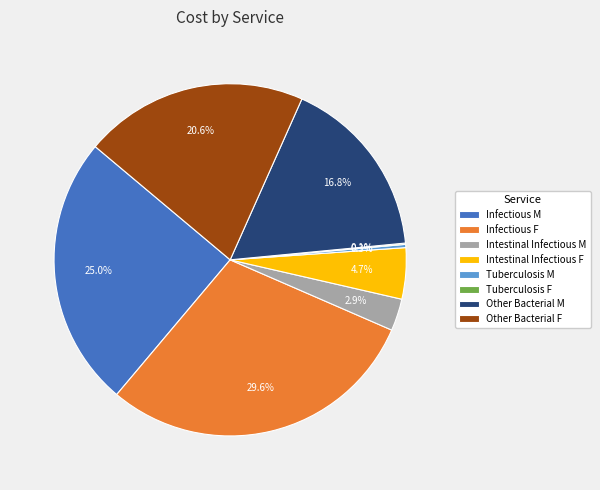

To the nearest percent, what percentage of the pie is Infectious M?

25%